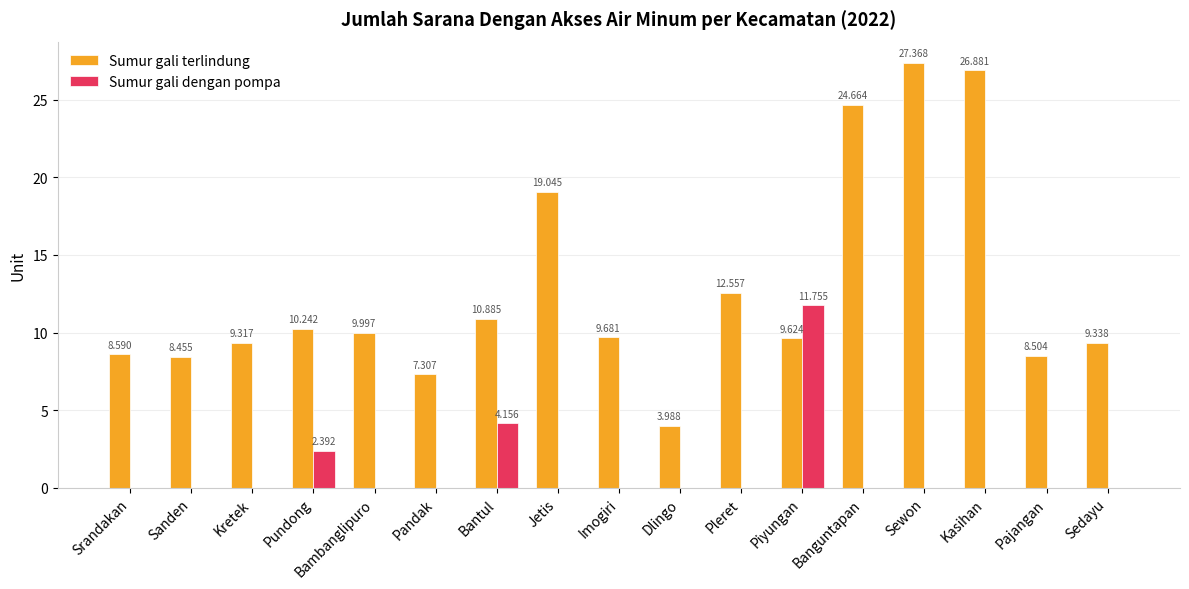

What is the average value of the Sumur gali terlindung series?

12.7